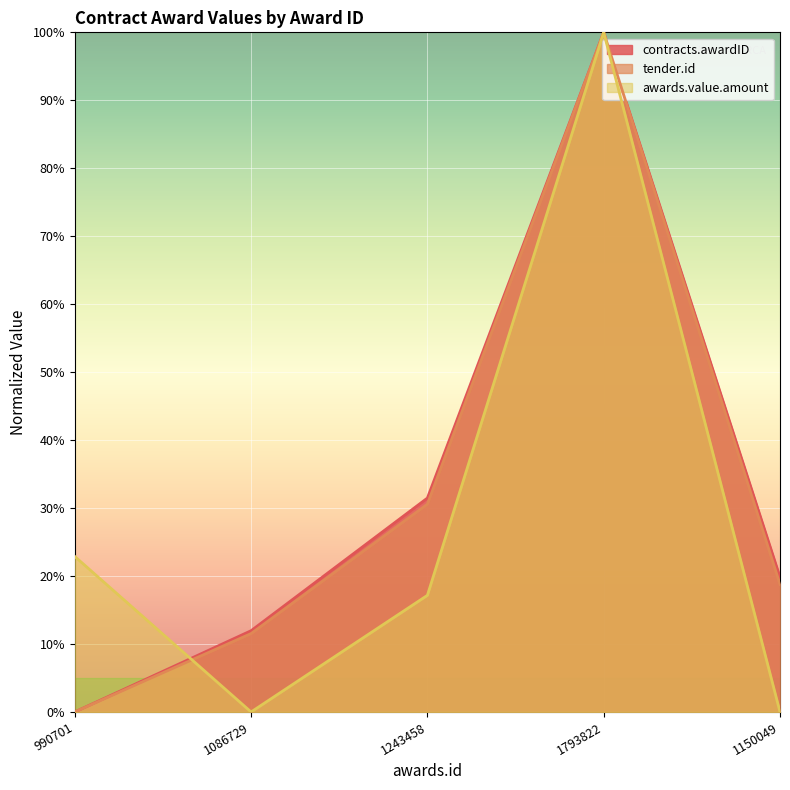

Does the chart display data point markers on the line(s)?

No